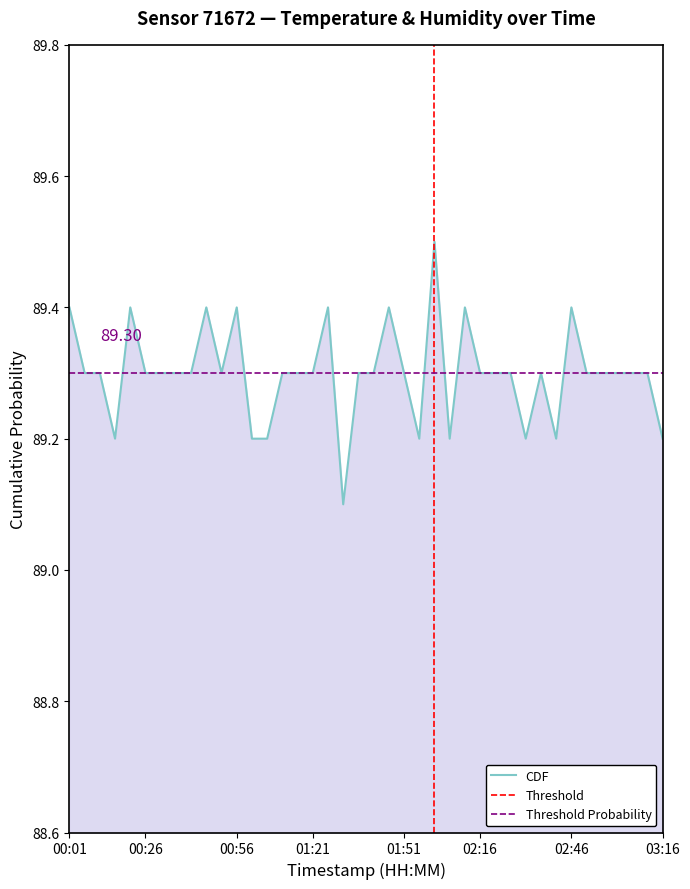

What is the minimum value shown in the chart?

89.1